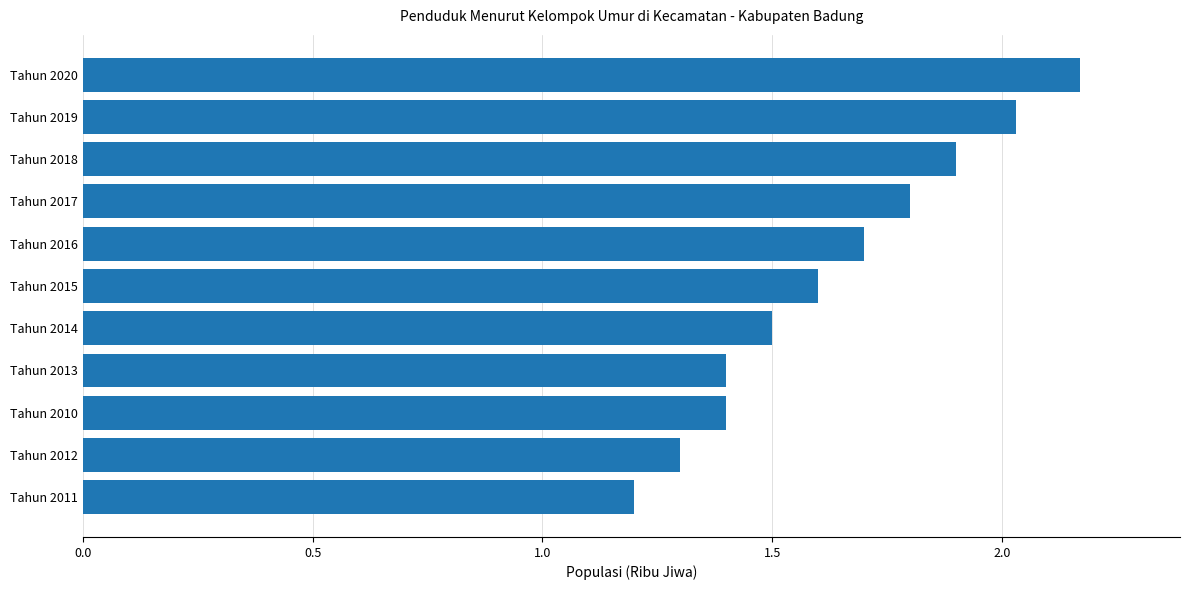

At which category does the chart reach its peak across all series?

Tahun 2020